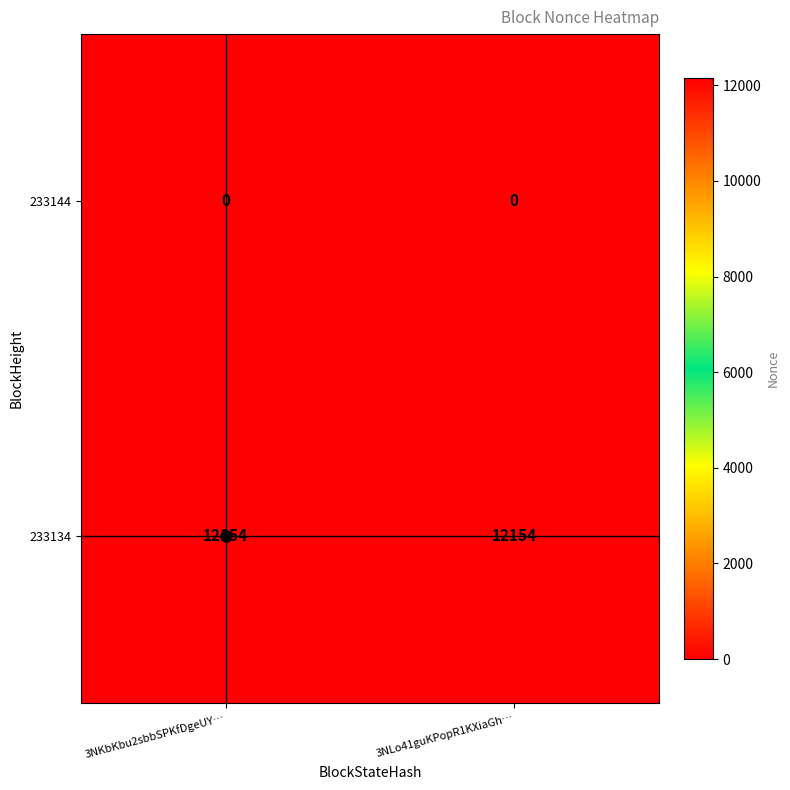

List the series in order of their overall mean, highest first.

233134, 233144